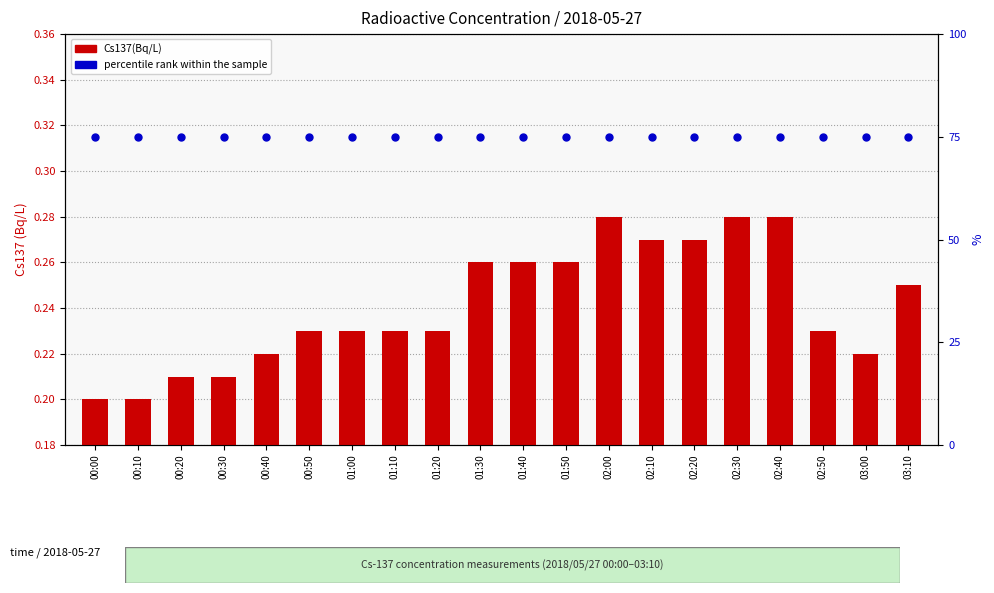

Is the value of percentile rank within the sample at 02:20 greater than the value of Cs137(Bq/L) at 02:10?

Yes